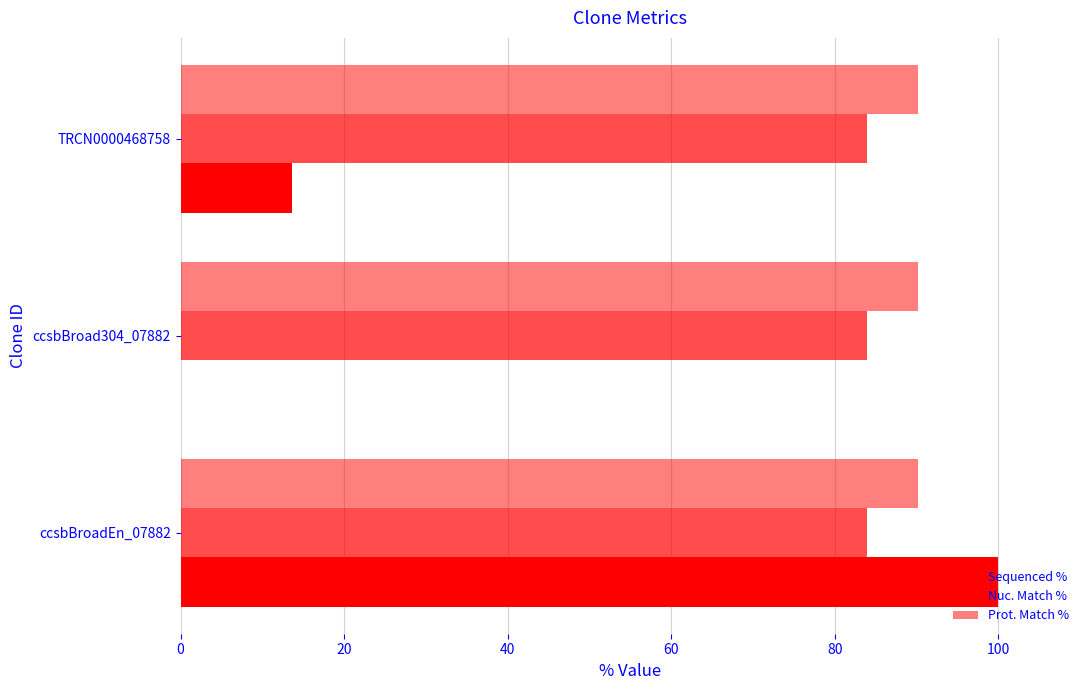

How many series are shown in this chart?

3